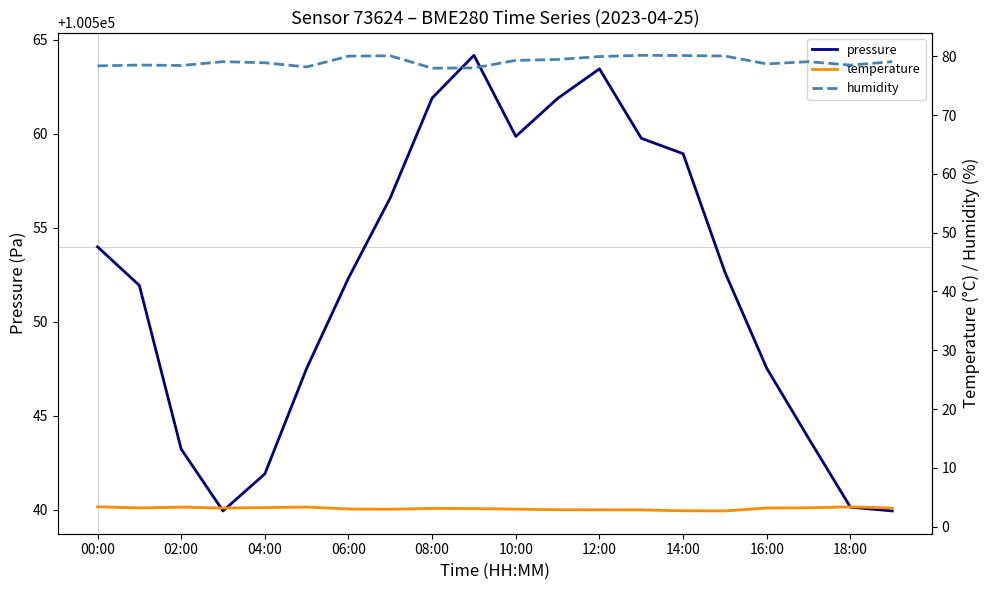

At which label does pressure first exceed 100552?

00:00